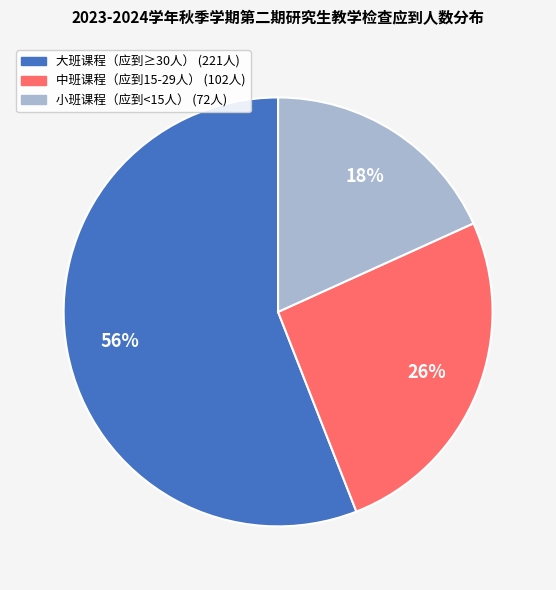

To the nearest percent, what is the average slice percentage?

33%